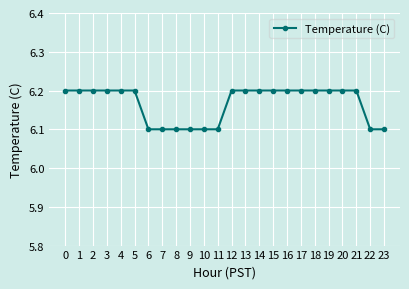

What is the value of the 18th point from the left?

6.2